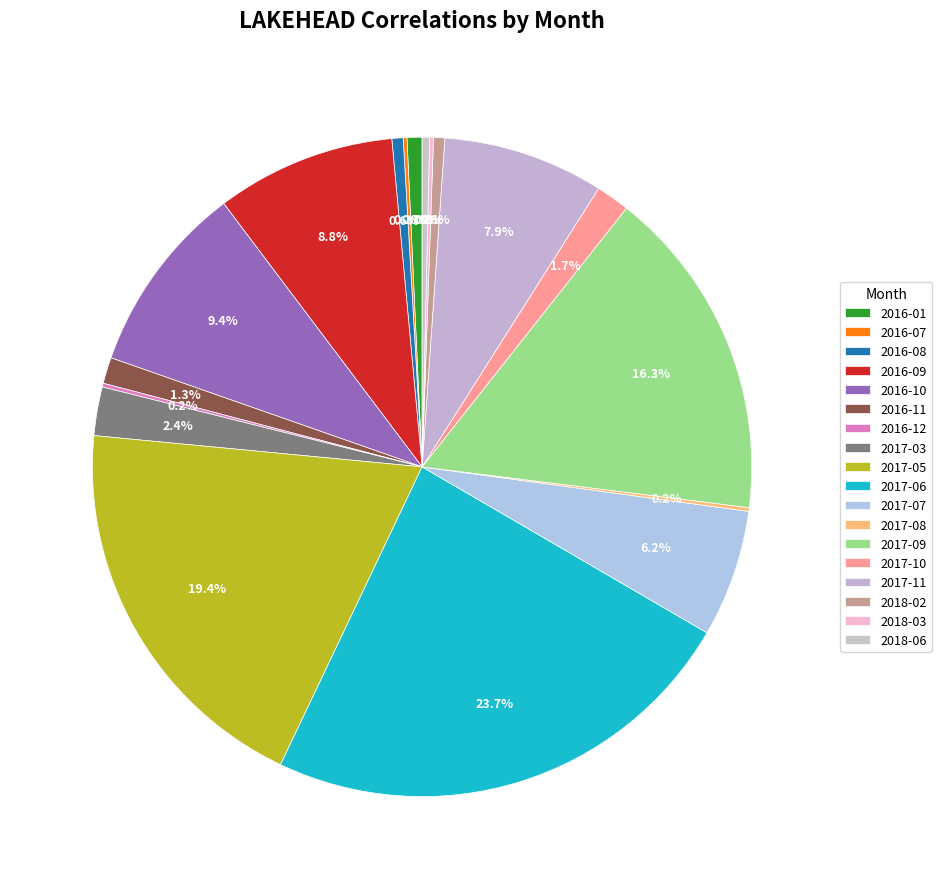

How many segments does this pie chart have?

18